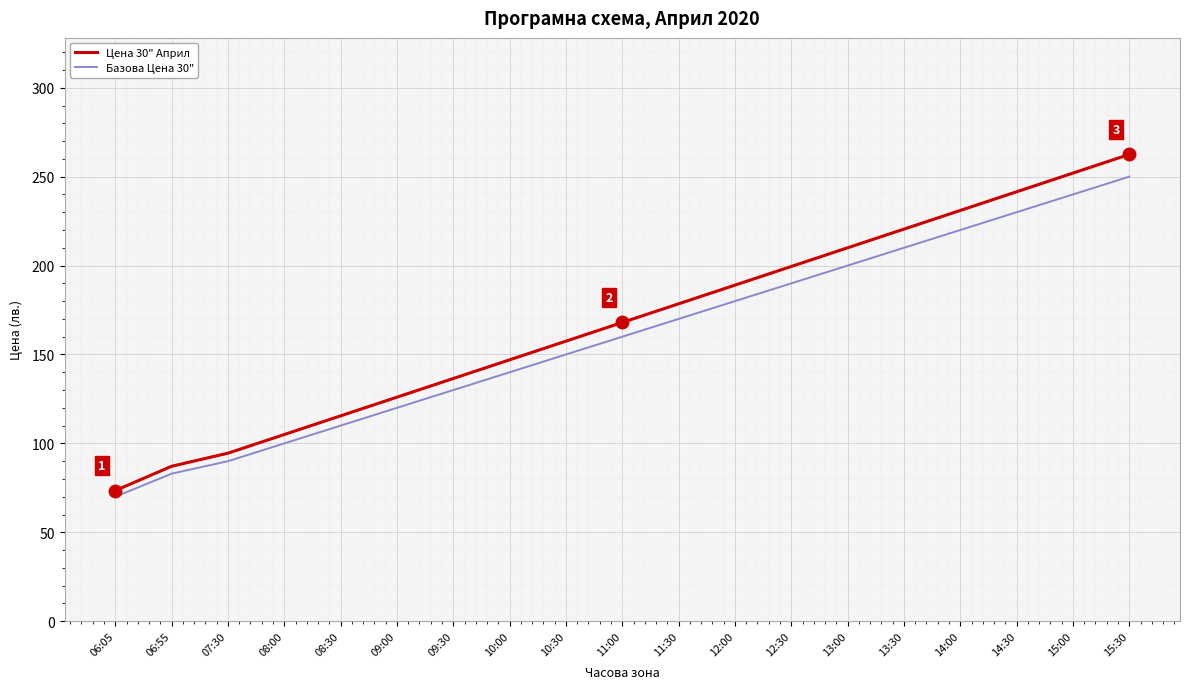

Reading right to left, list all the values displayed in this chart.

Цена 30" Април: 15:30=262.5	15:00=252.0	14:30=241.5	14:00=231.0	13:30=220.5	13:00=210.0	12:30=199.5	12:00=189.0	11:30=178.5	11:00=168.0	10:30=157.5	10:00=147.0	09:30=136.5	09:00=126.0	08:30=115.5	08:00=105.0	07:30=94.5	06:55=87.2	06:05=73.5
Базова Цена 30": 15:30=250.0	15:00=240.0	14:30=230.0	14:00=220.0	13:30=210.0	13:00=200.0	12:30=190.0	12:00=180.0	11:30=170.0	11:00=160.0	10:30=150.0	10:00=140.0	09:30=130.0	09:00=120.0	08:30=110.0	08:00=100.0	07:30=90.0	06:55=83.0	06:05=70.0